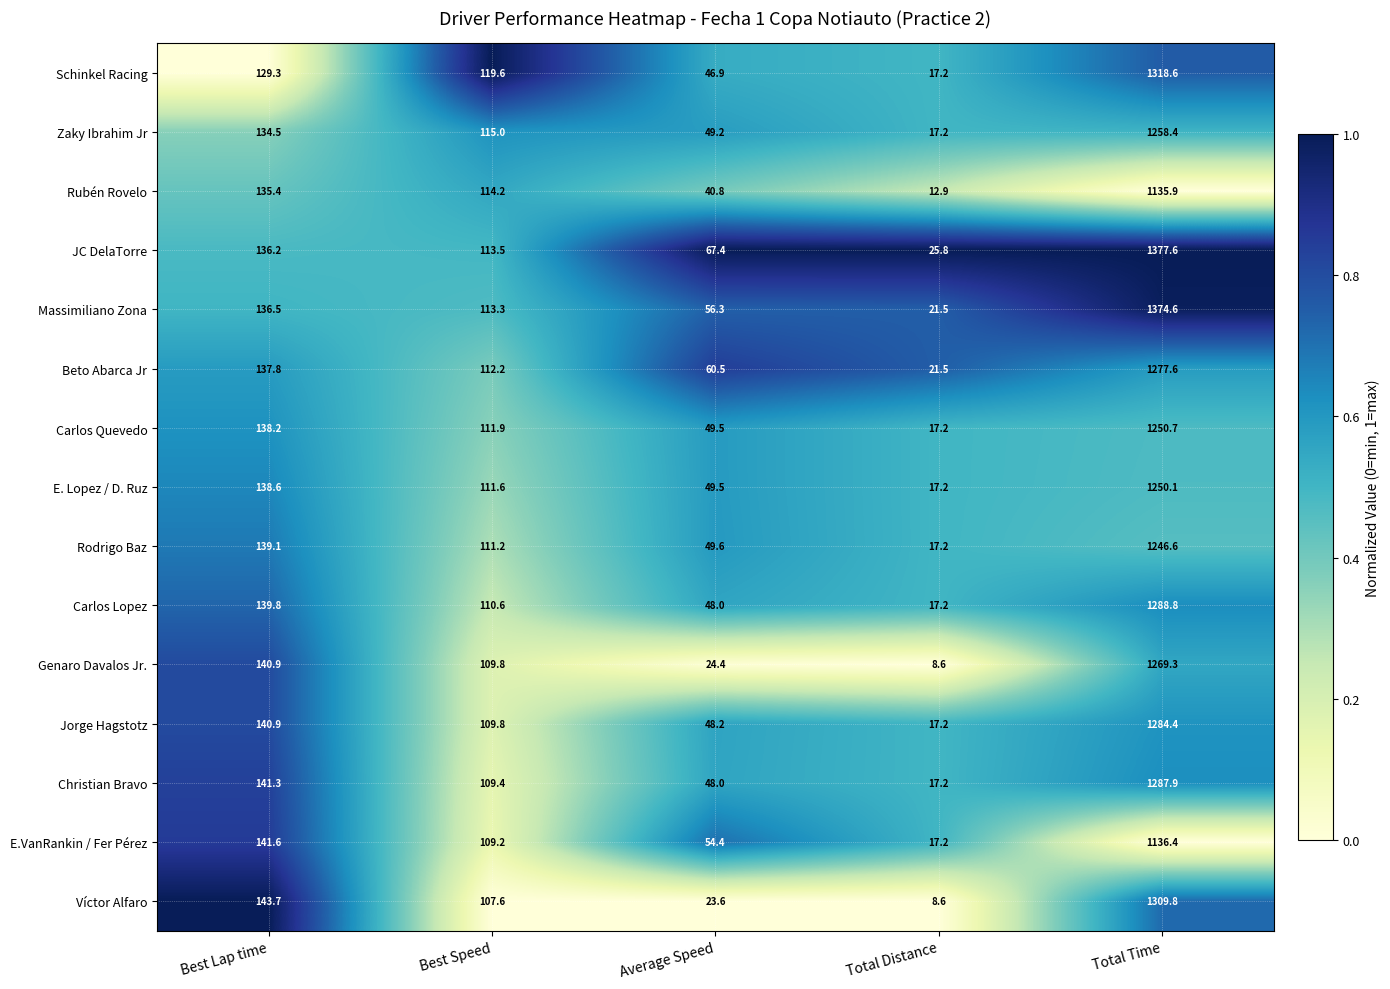

Rank the series at Total Time from highest to lowest value.

JC DelaTorre, Massimiliano Zona, Schinkel Racing, Víctor Alfaro, Carlos Lopez, Christian Bravo, Jorge Hagstotz, Beto Abarca Jr, Genaro Davalos Jr., Zaky Ibrahim Jr, Carlos Quevedo, E. Lopez / D. Ruz, Rodrigo Baz, E.VanRankin / Fer Pérez, Rubén Rovelo